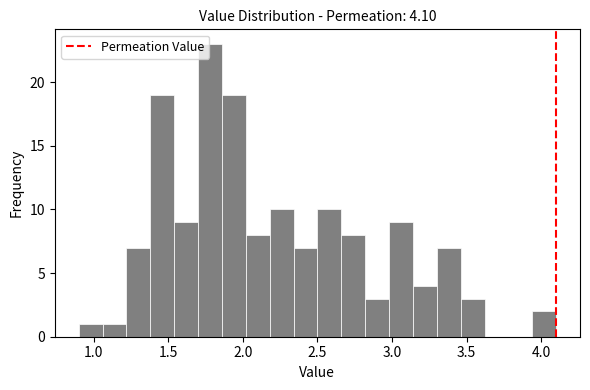

Read against the x-axis, roughly where is the centre of the tallest bar?

1.80